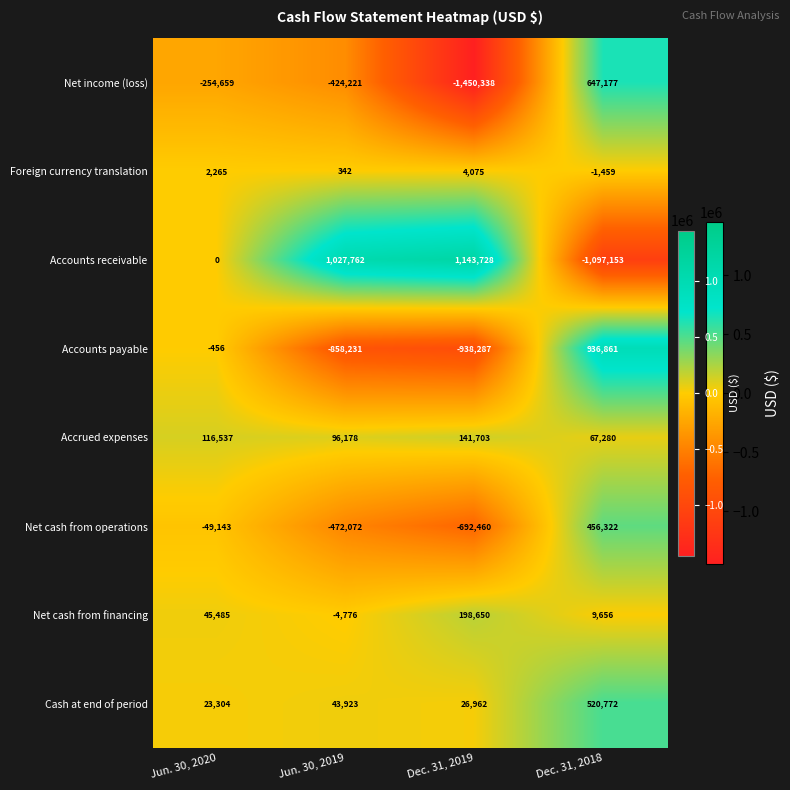

What is the maximum value shown in the chart?

1143728